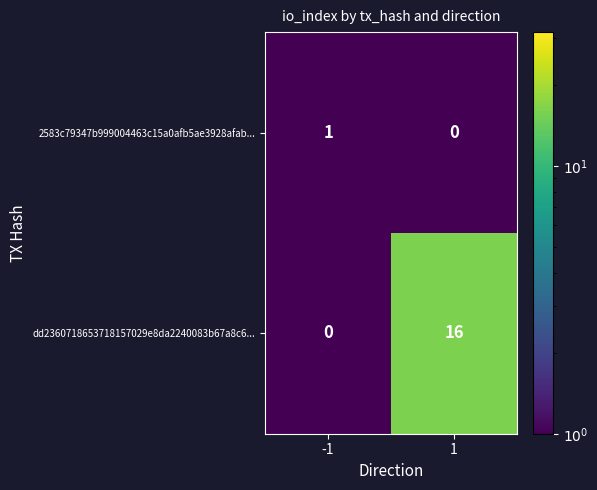

What is the greatest value displayed?

16